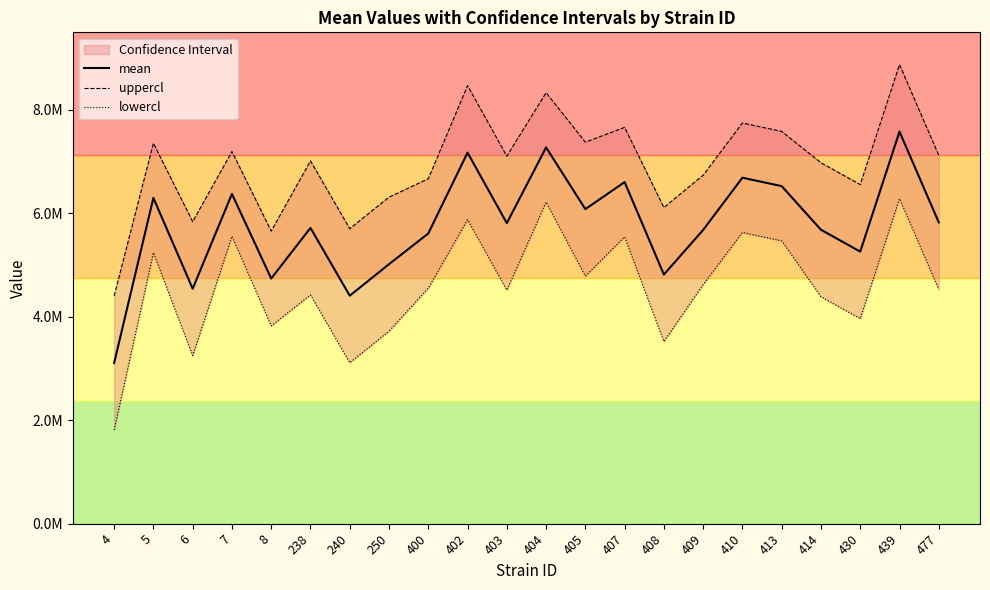

Does the chart have visible grid lines?

No